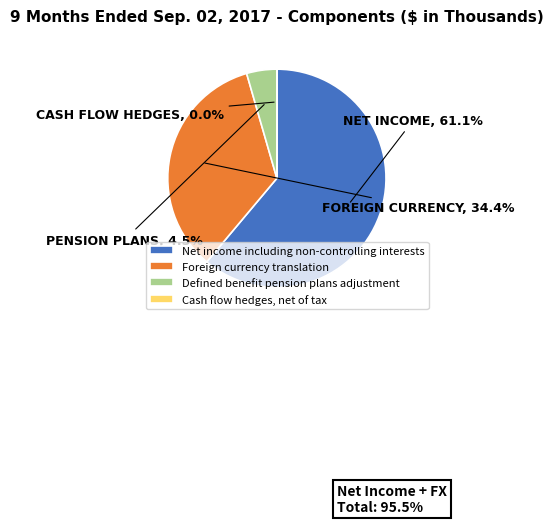

Which category has the biggest portion of the pie?

Net income including non-controlling interests